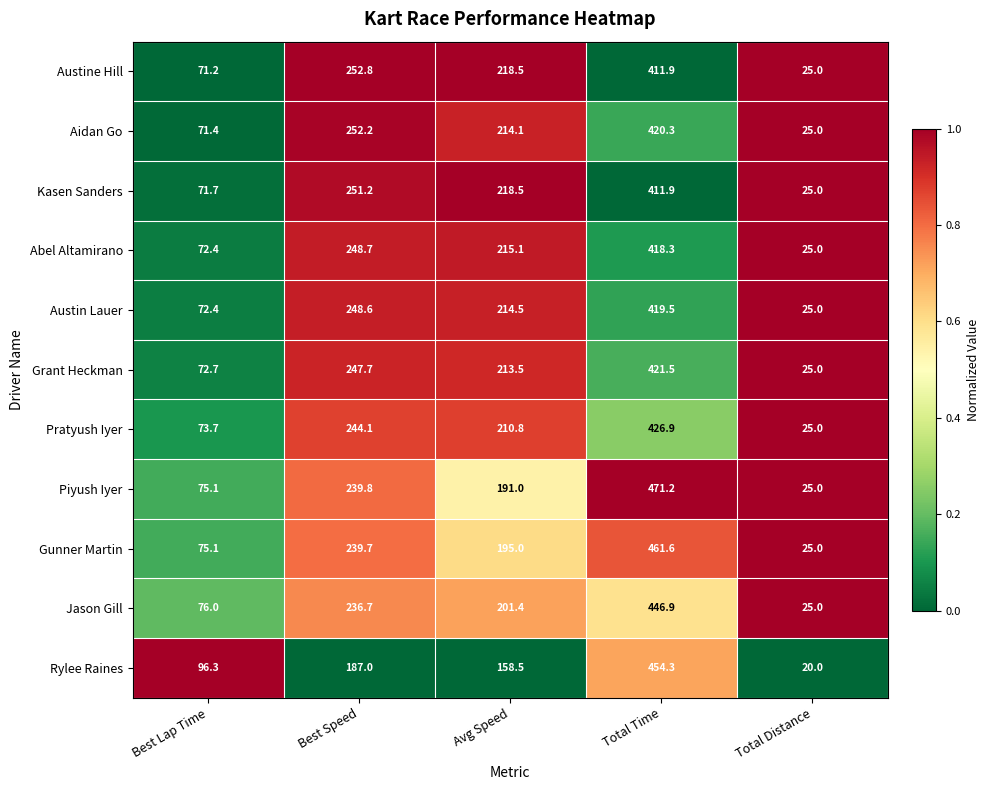

What is the total value across all series at Total Distance?

270.0